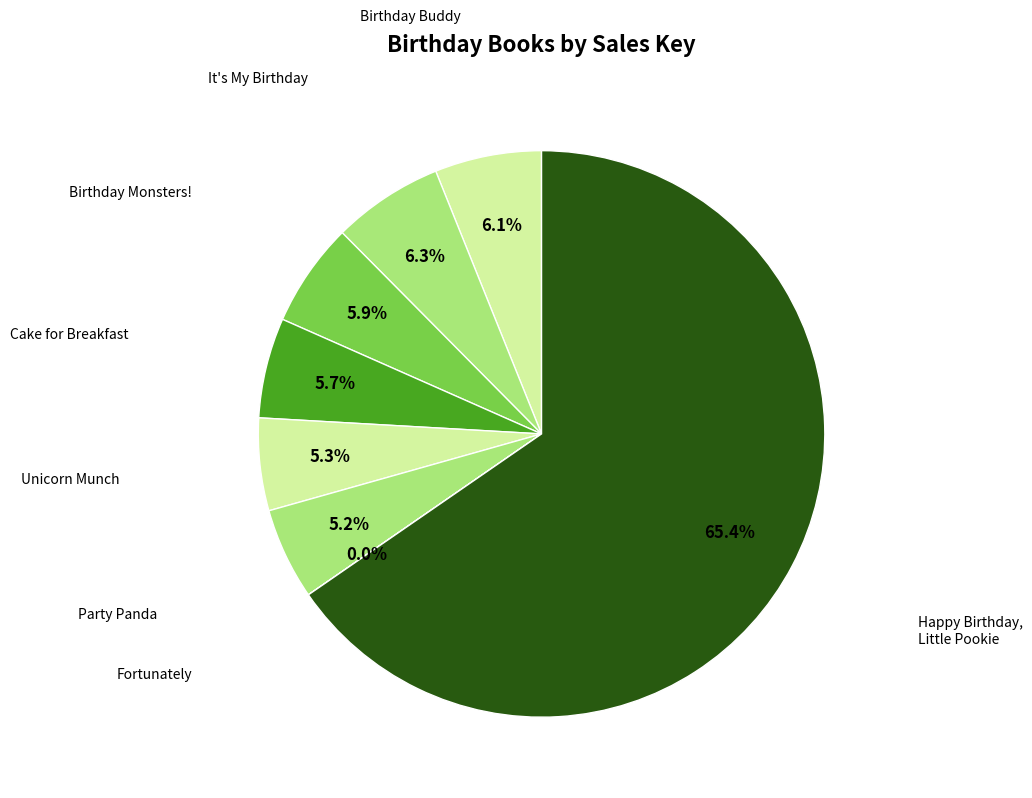

Rank the categories by value from highest to lowest.

Happy Birthday, Little Pookie, It's My Birthday, Birthday Buddy, Birthday Monsters!, Cake for Breakfast, Unicorn Munch, Party Panda, Fortunately